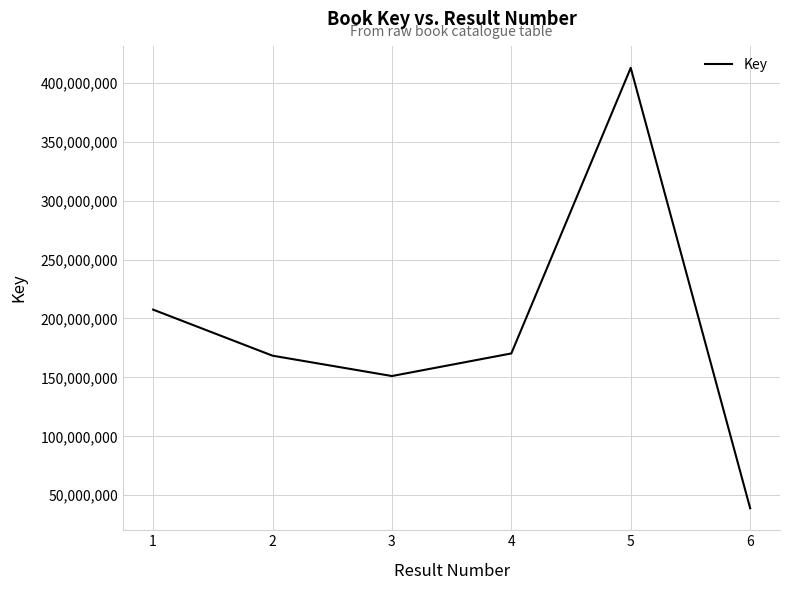

What value does the data have at 2?

168404975